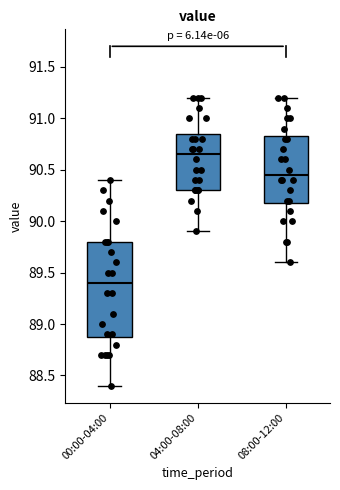

Reading left to right, read every box against the y-axis: the position of its median line, the range the box covers, and the ends of its whiskers. The values are not printed on the chart, so give them approximately, as read against the axis.

00:00-04:00: median 89.40, box 88.90 to 89.80, whiskers 88.40 to 90.40
04:00-08:00: median 90.65, box 90.30 to 90.85, whiskers 89.90 to 91.20
08:00-12:00: median 90.45, box 90.20 to 90.85, whiskers 89.60 to 91.20